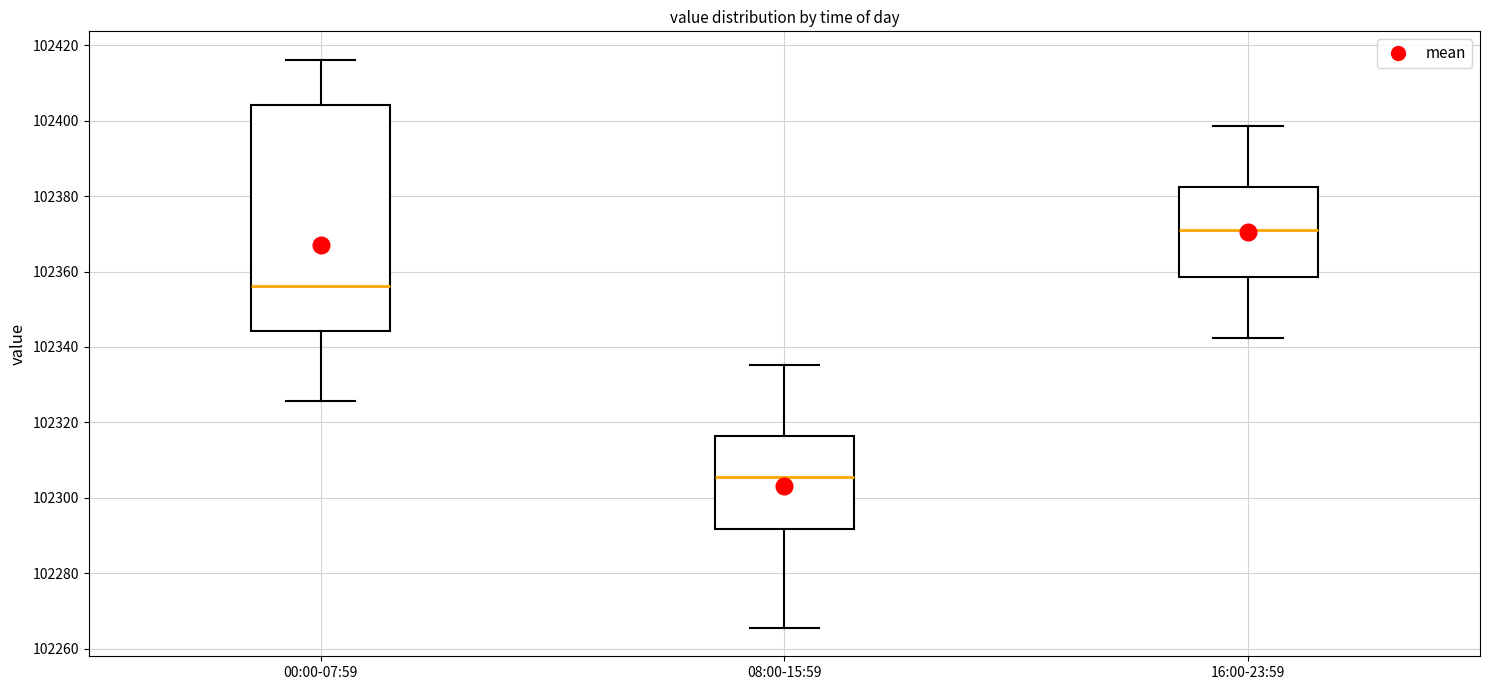

Which box is the tallest, from its lower edge to its upper edge?

00:00-07:59